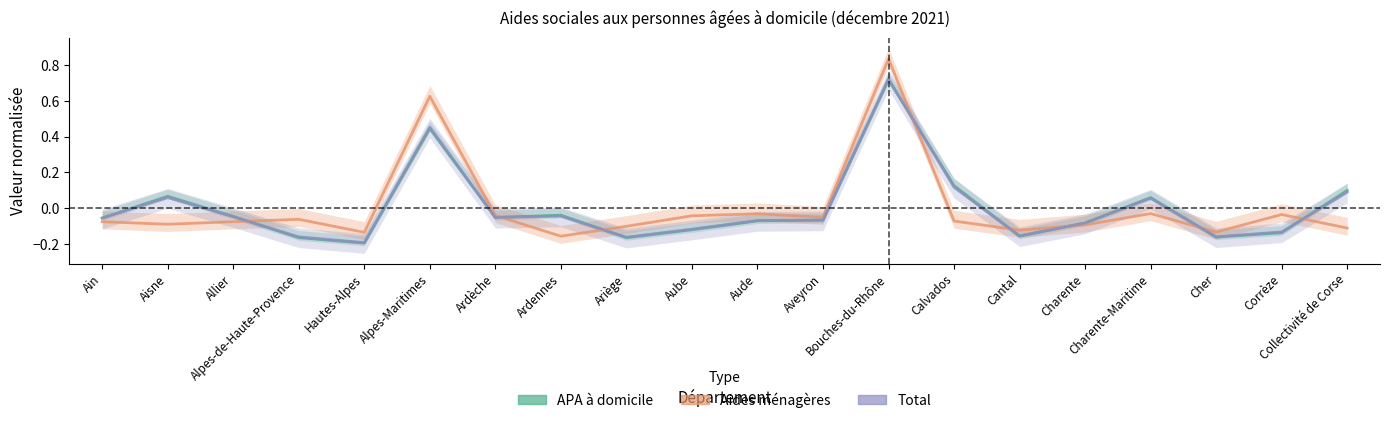

How many data points in Total are above 0?

6